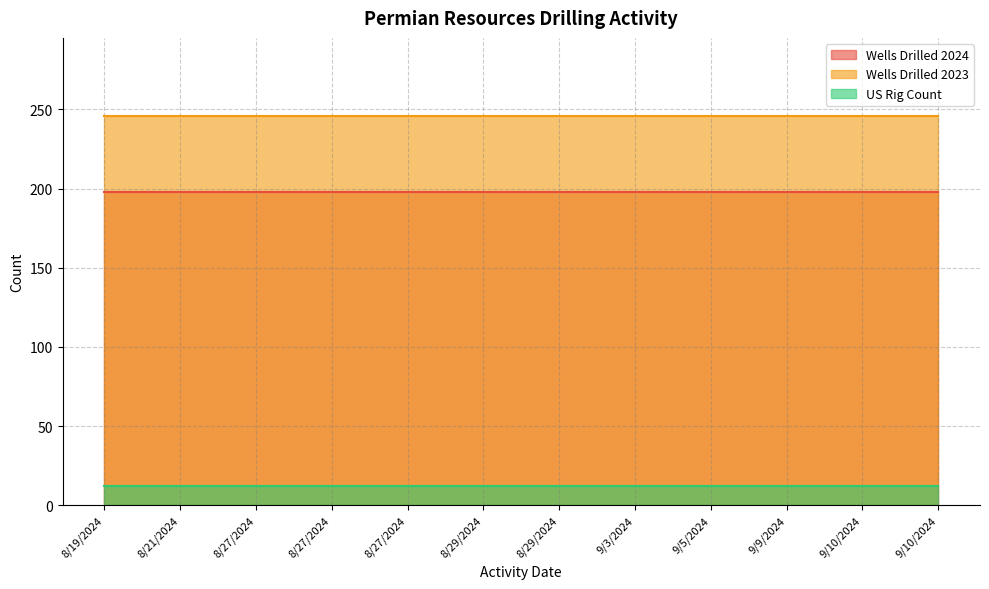

What is the maximum value shown in the chart?

246